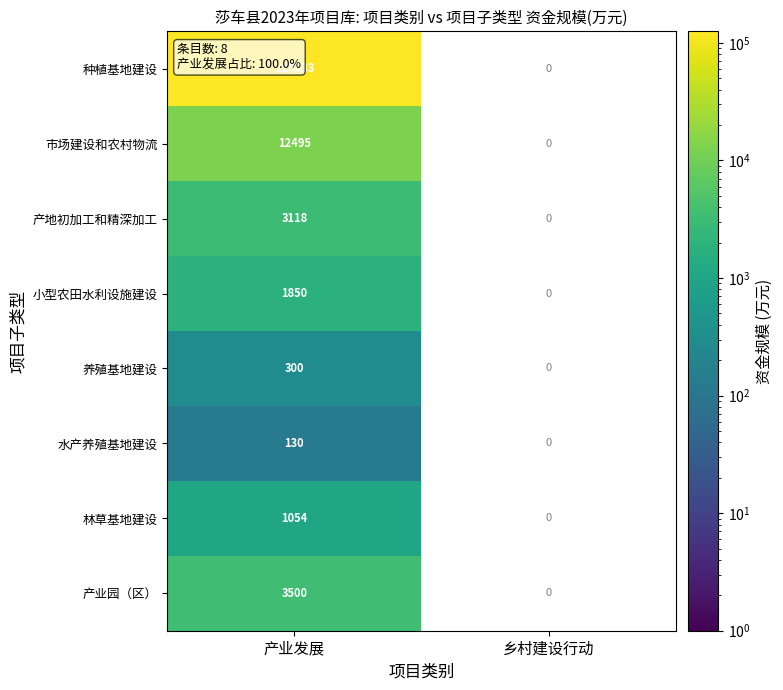

True or false: 市场建设和农村物流 has a value of 12495 at 产业发展.

True